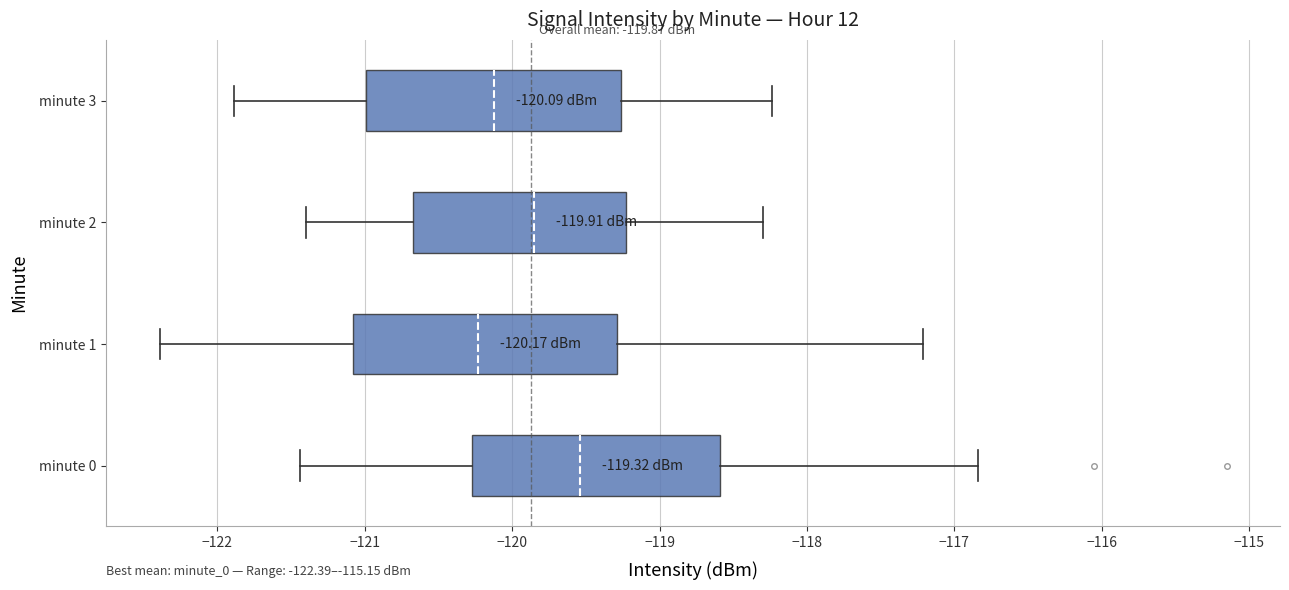

Which box has the furthest to the left median line?

minute 1